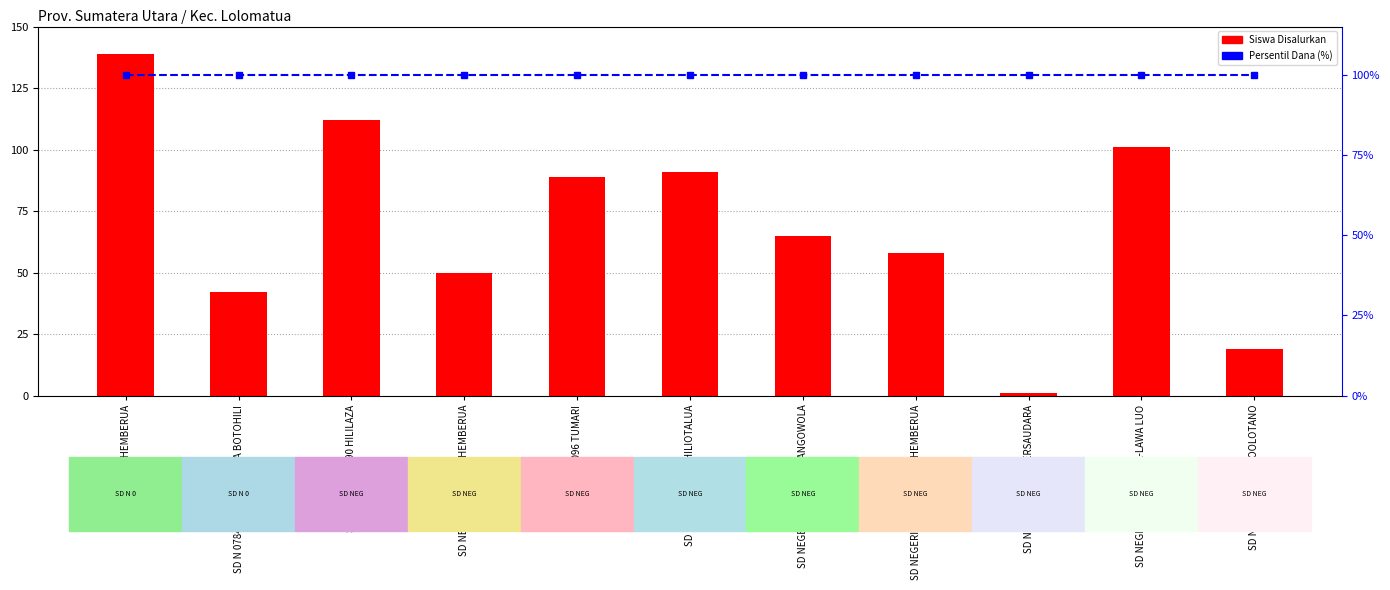

What is the difference between the second highest and minimum values in the Siswa Disalurkan series?

111